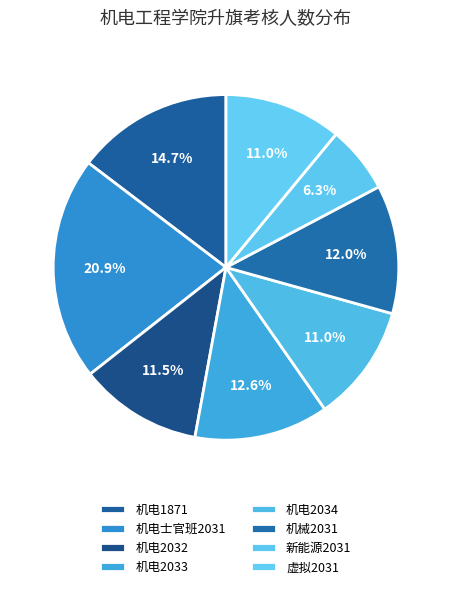

How many slices are in this pie chart?

8